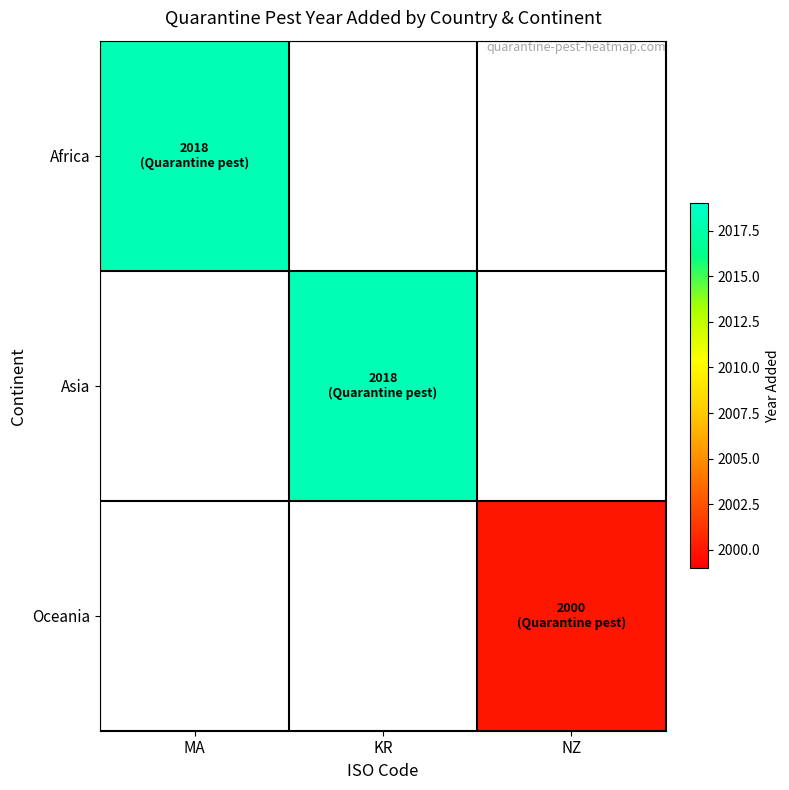

Where is Africa nearest to the value 2018?

MA